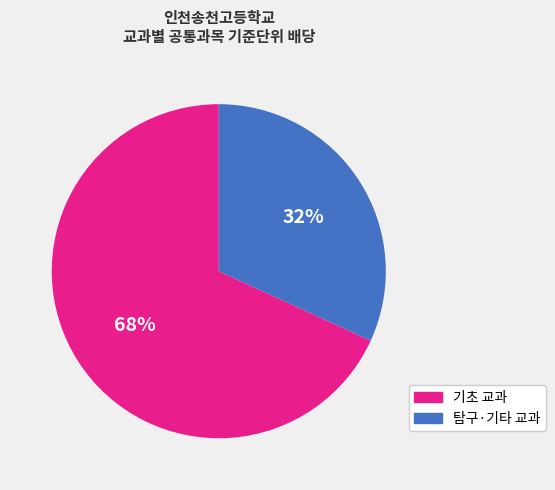

To the nearest percent, what is the average slice percentage?

50%